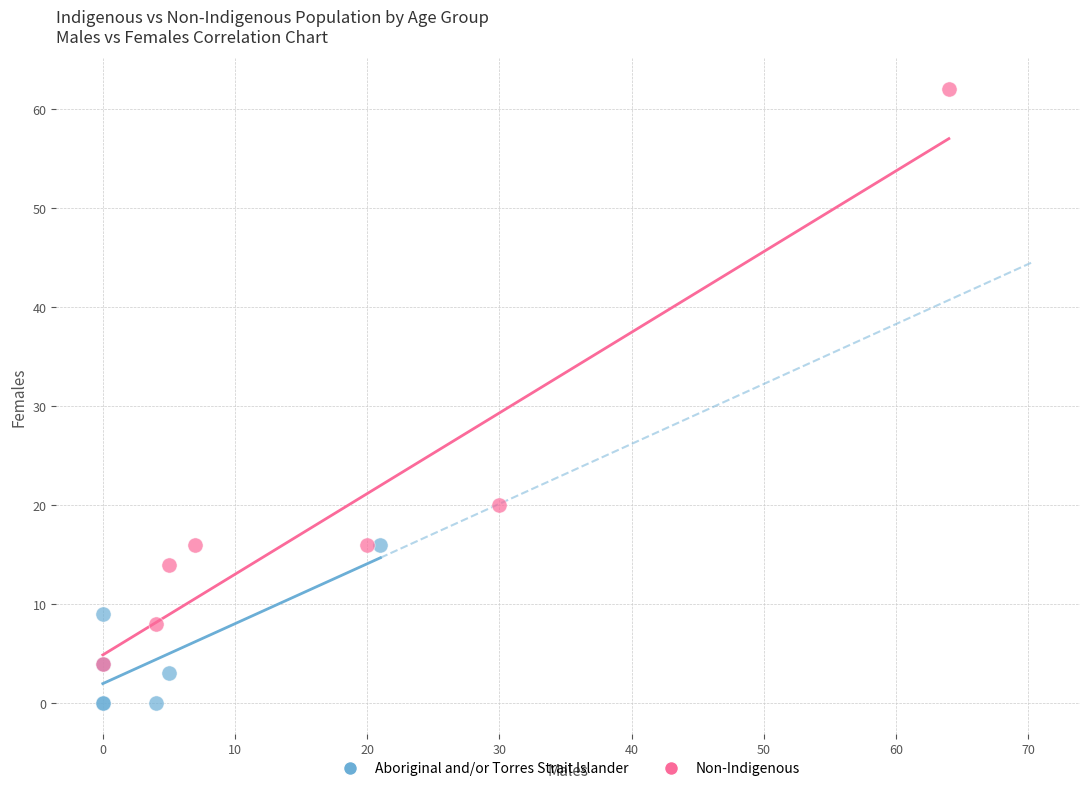

Which series reaches the maximum Y coordinate?

Non-Indigenous